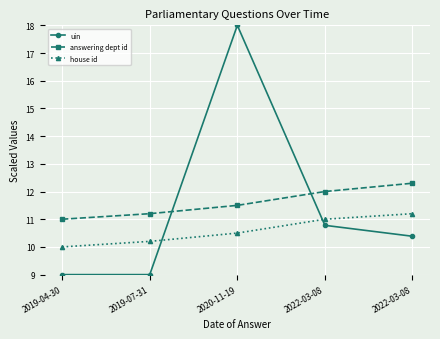

What is the label of the 1st point from the left?

2019-04-30